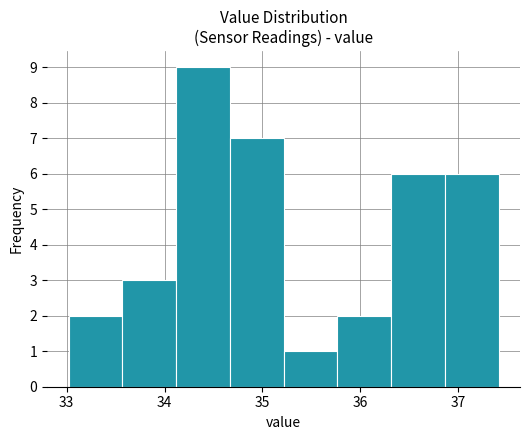

Over which range of the x-axis is the bar tallest?

34.1 to 34.7